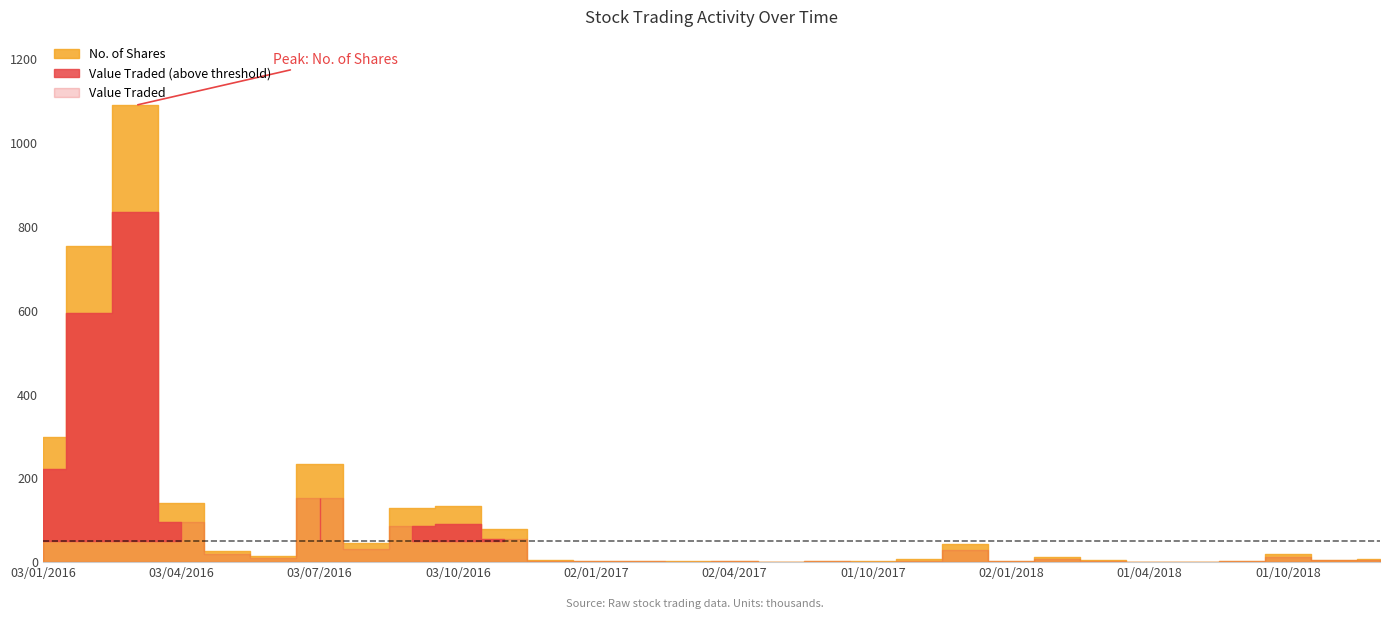

Where is the first local maximum for Value Traded?

01/03/2016